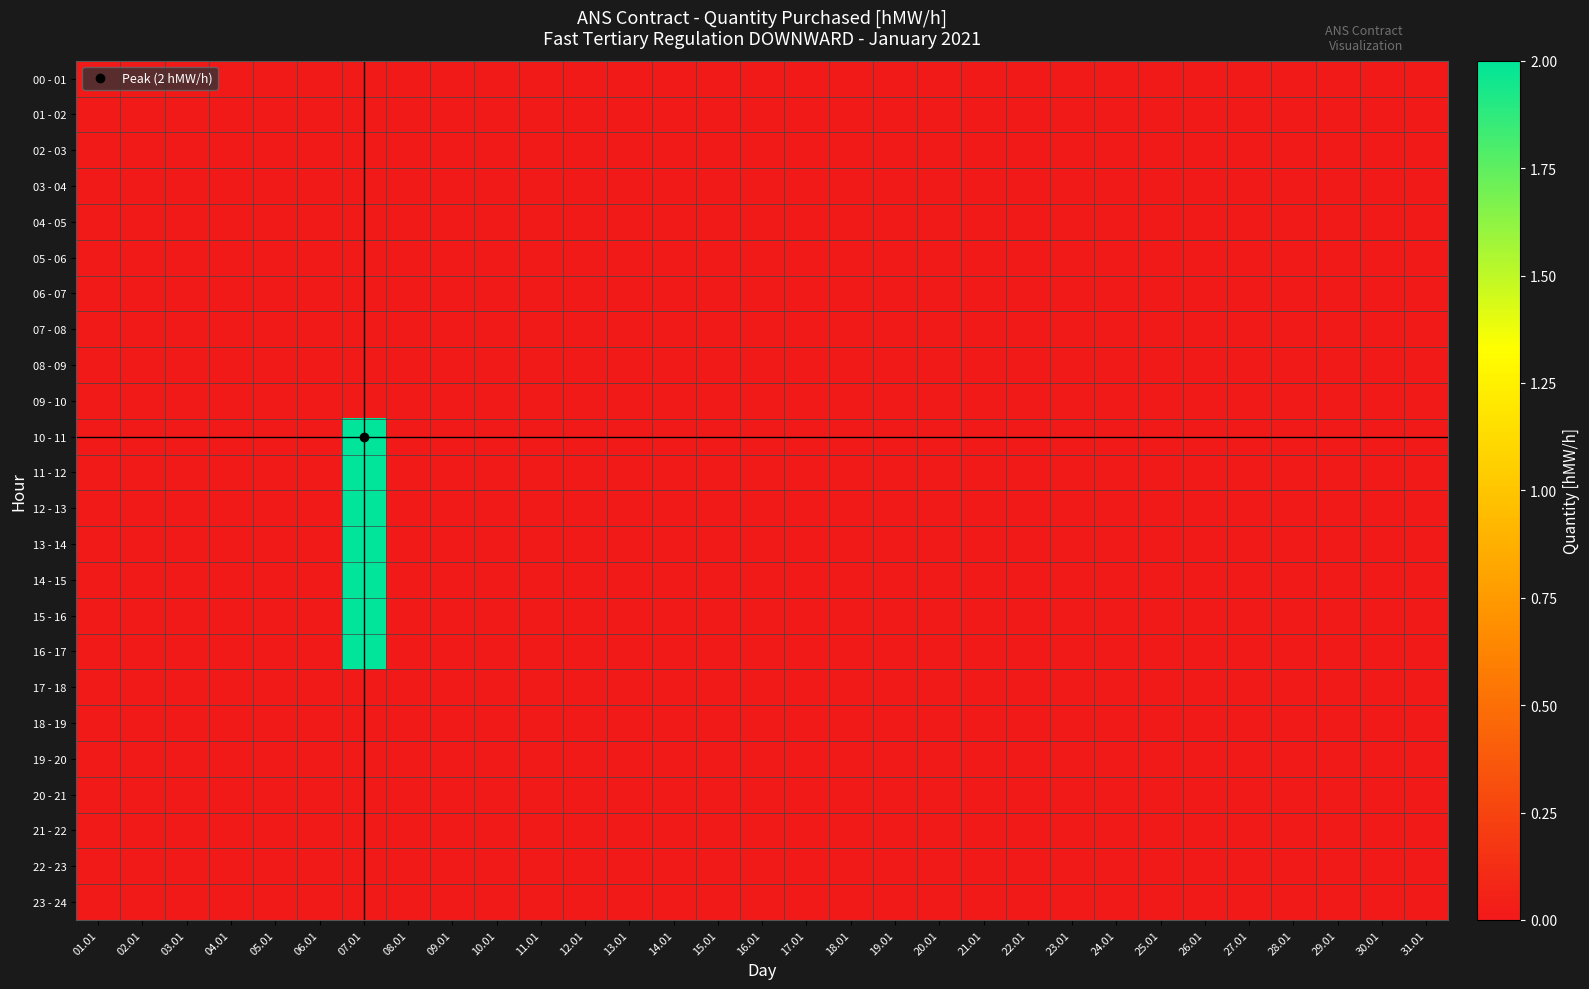

How many series are shown in this chart?

24